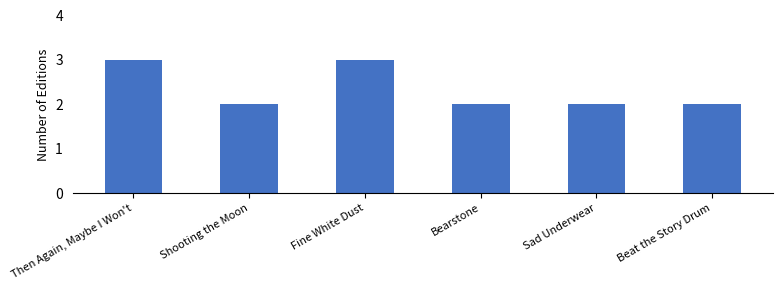

Reading left to right, extract all data points from this chart.

3	2	3	2	2	2